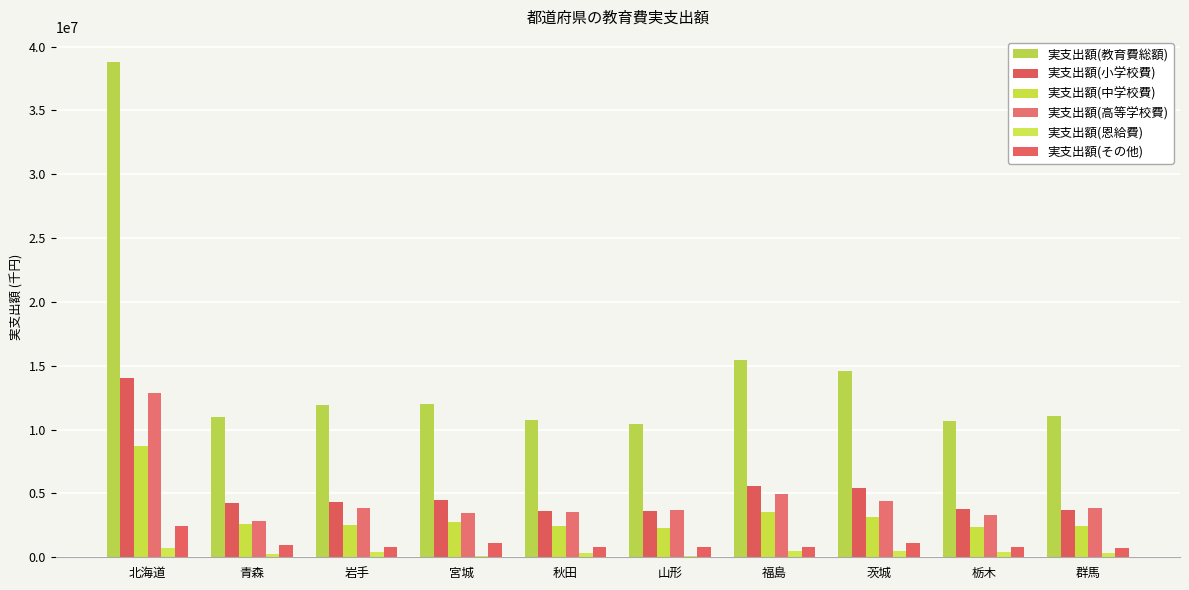

Where does the 実支出額(小学校費) series first go above 4309270?

北海道